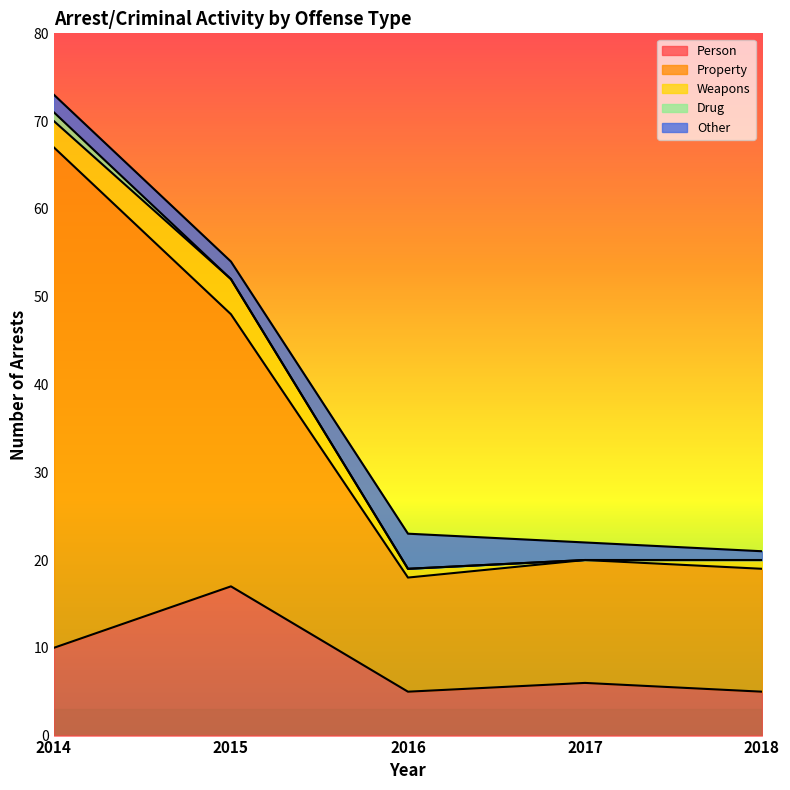

What is the maximum value for Person?

17